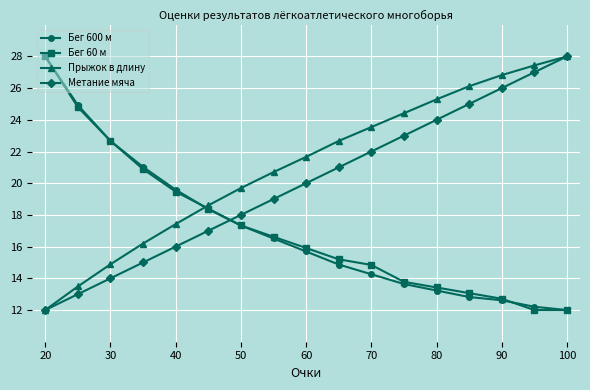

What is the greatest value displayed?

28.0